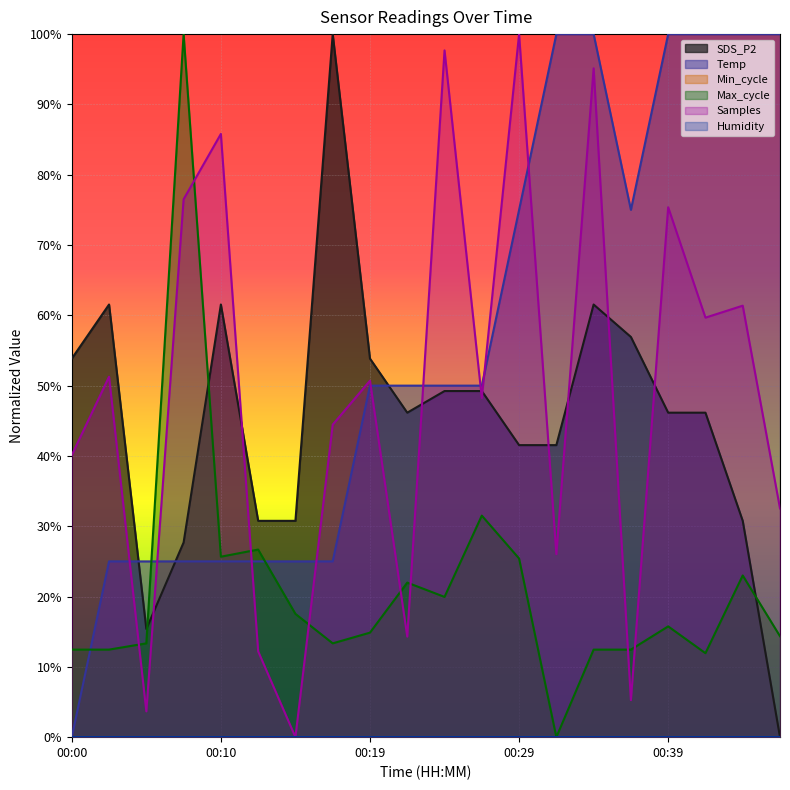

Does the chart display data point markers on the line(s)?

No